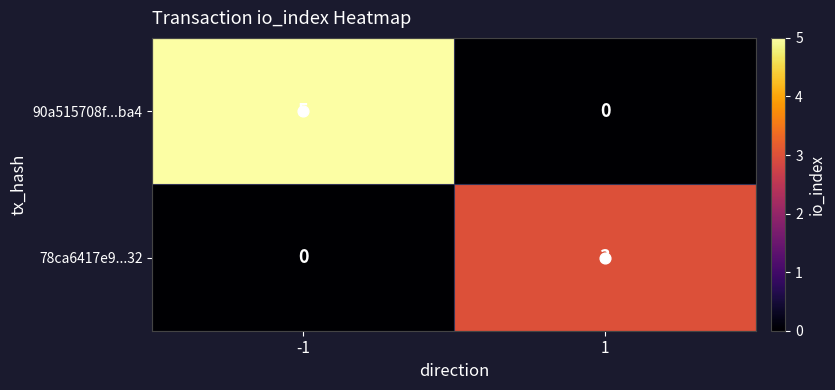

What is the maximum value shown in the chart?

5